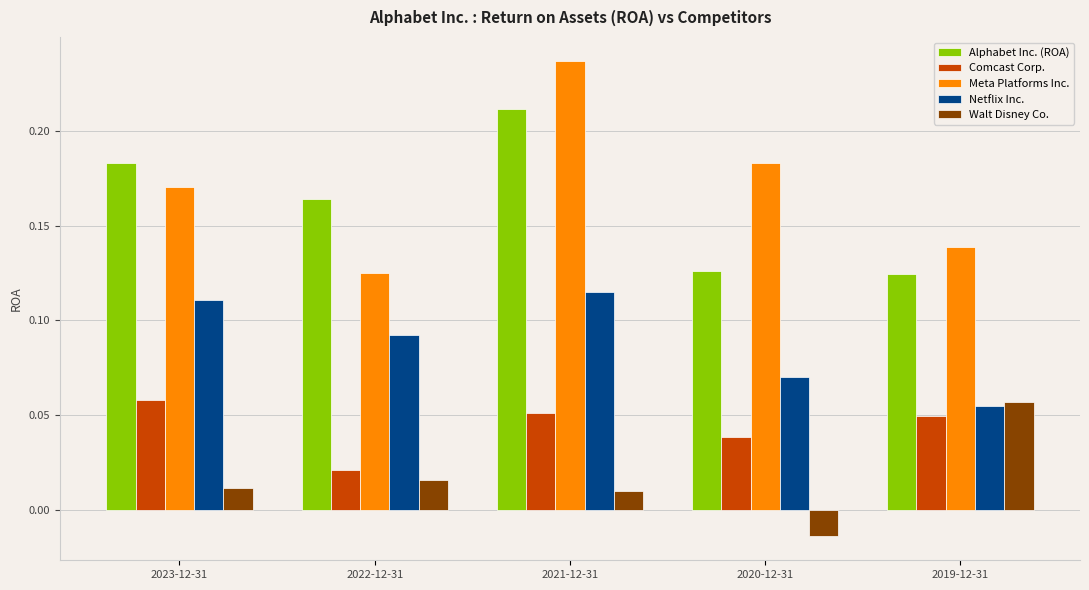

True or false: Walt Disney Co. has a value of 0.0 at 2019-12-31.

False